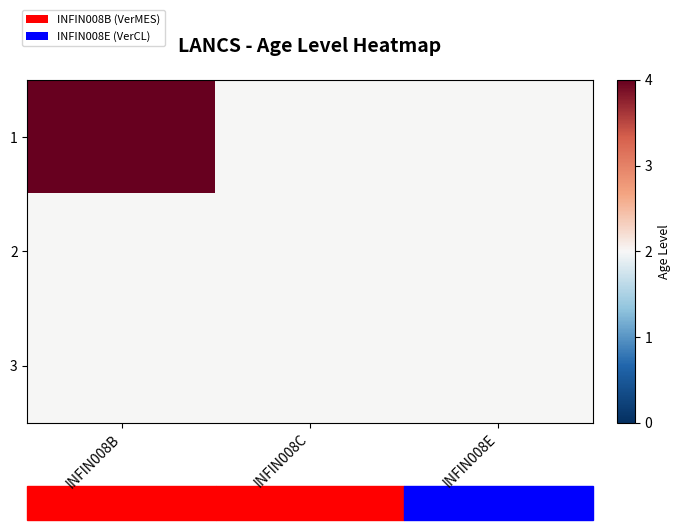

Reading left to right, transcribe all the data shown in this chart.

1: INFIN008B=4	INFIN008C=2	INFIN008E=2
2: INFIN008B=2	INFIN008C=2	INFIN008E=2
3: INFIN008B=2	INFIN008C=2	INFIN008E=2